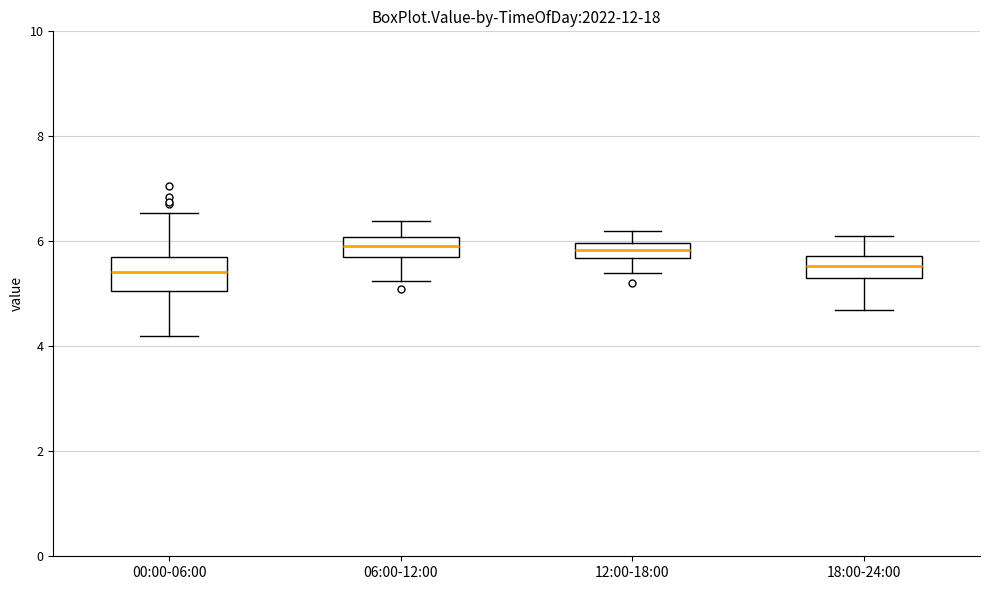

Where does the lower whisker of the box for 00:00-06:00 end on the y-axis? The values are not printed on the chart, so give them approximately, as read against the axis.

4.2